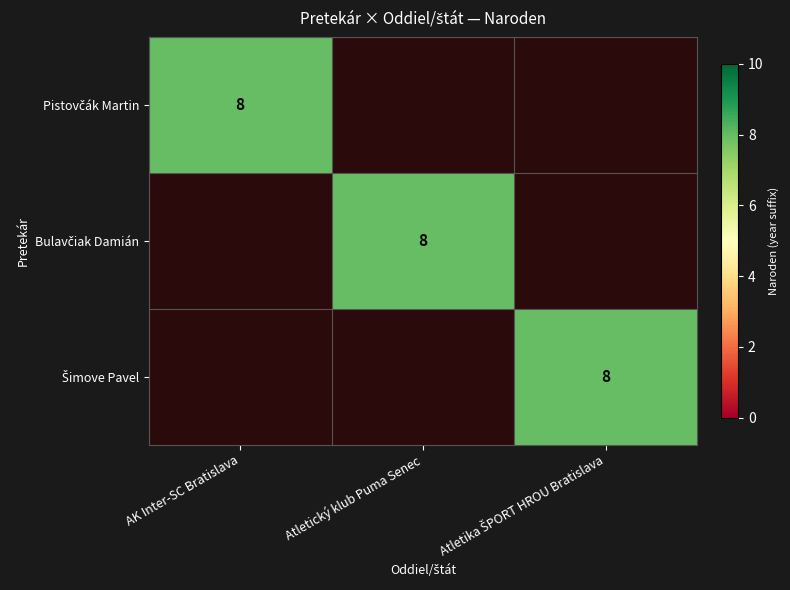

Count the number of categories in the chart.

3